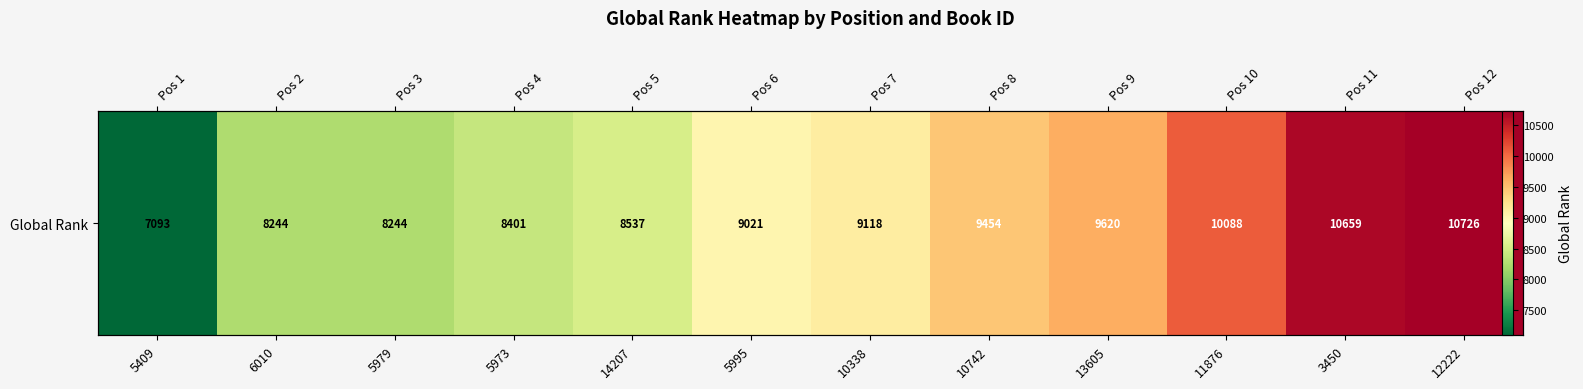

What is the sum of all values?

109205